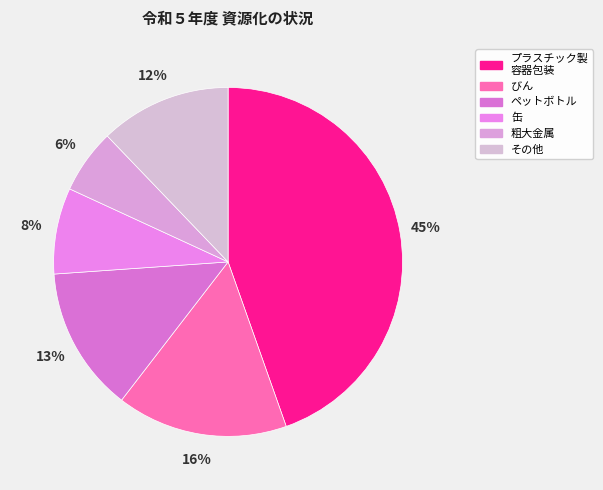

What percentage is the ペットボトル slice, to the nearest percent?

13%